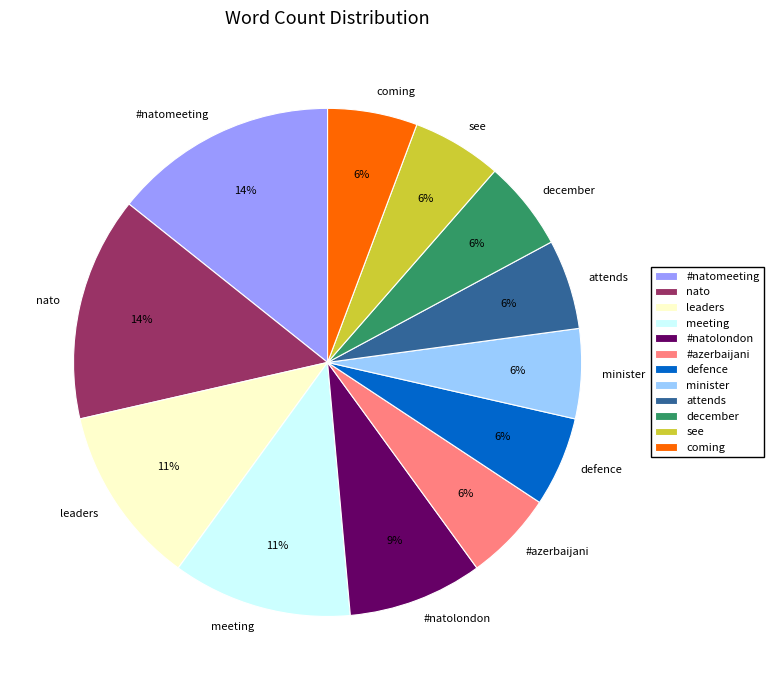

Approximately how many times larger is the value at minister compared to nato?

0.4